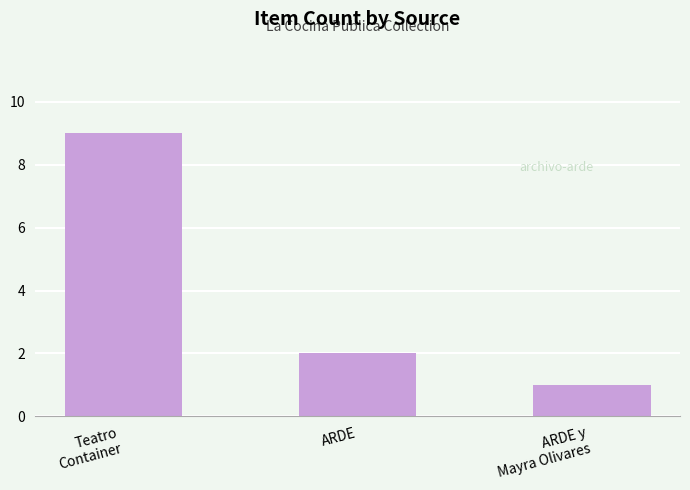

What is the label of the 1st bar from the left?

Teatro
Container